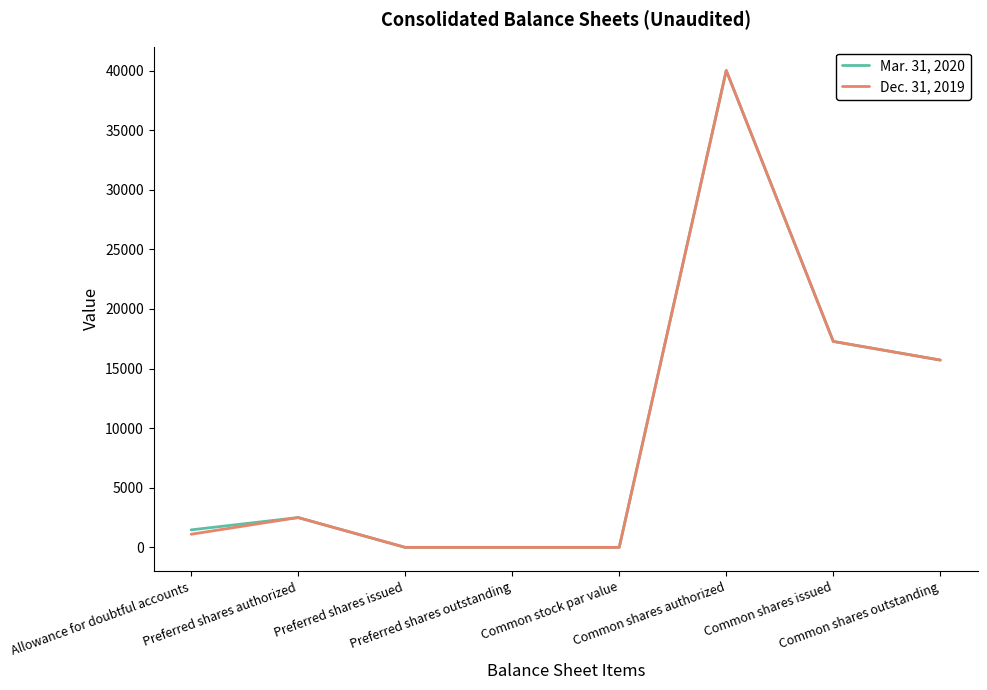

List the series in order of their overall mean, highest first.

Mar. 31, 2020, Dec. 31, 2019